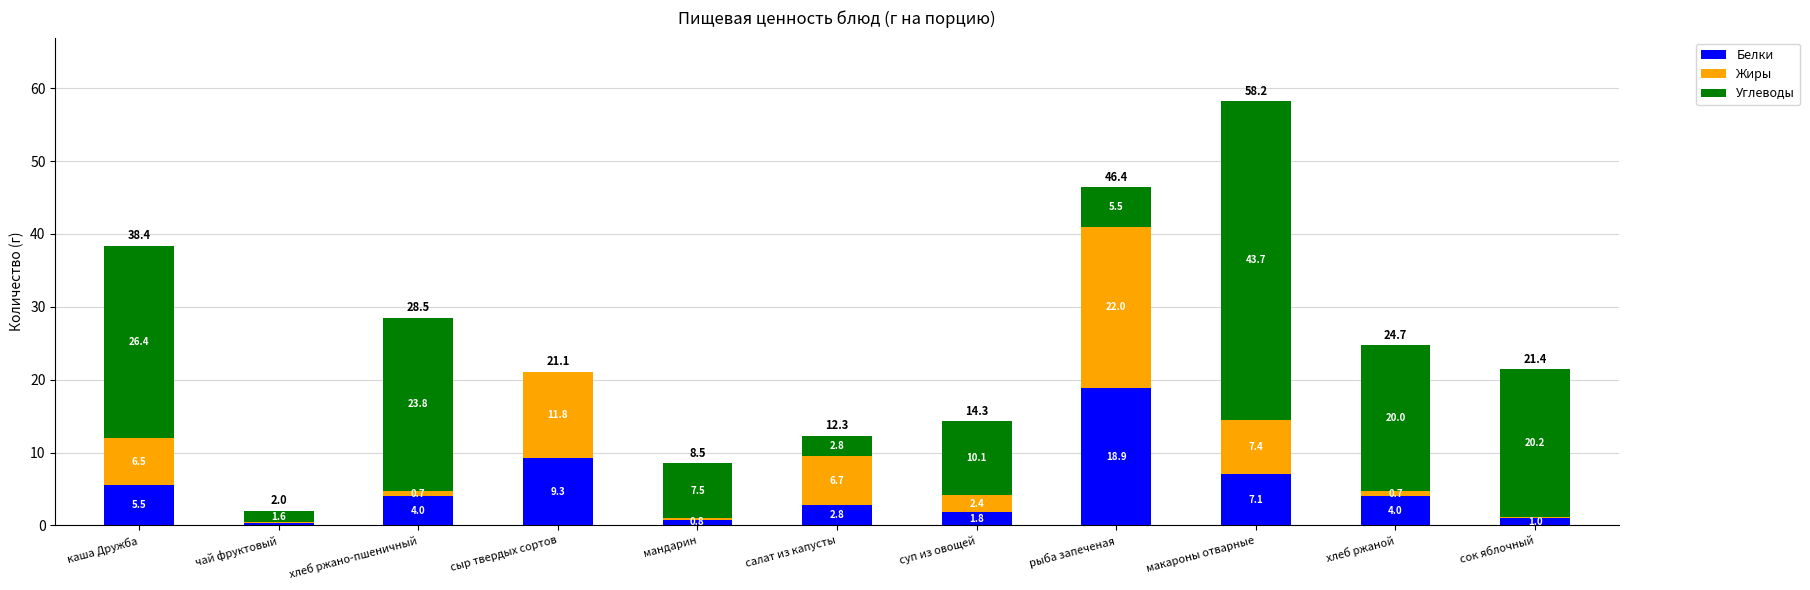

At which label does Белки reach its peak?

рыба запеченая